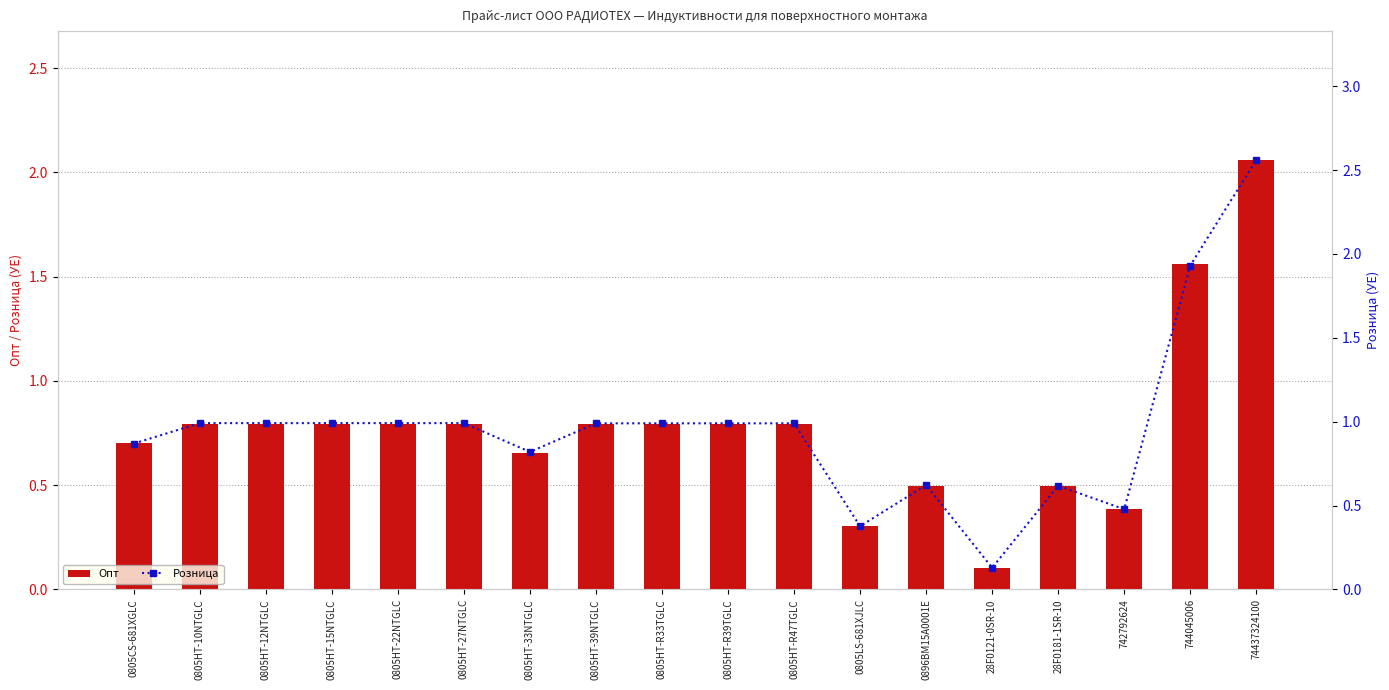

Count the number of categories in the chart.

18